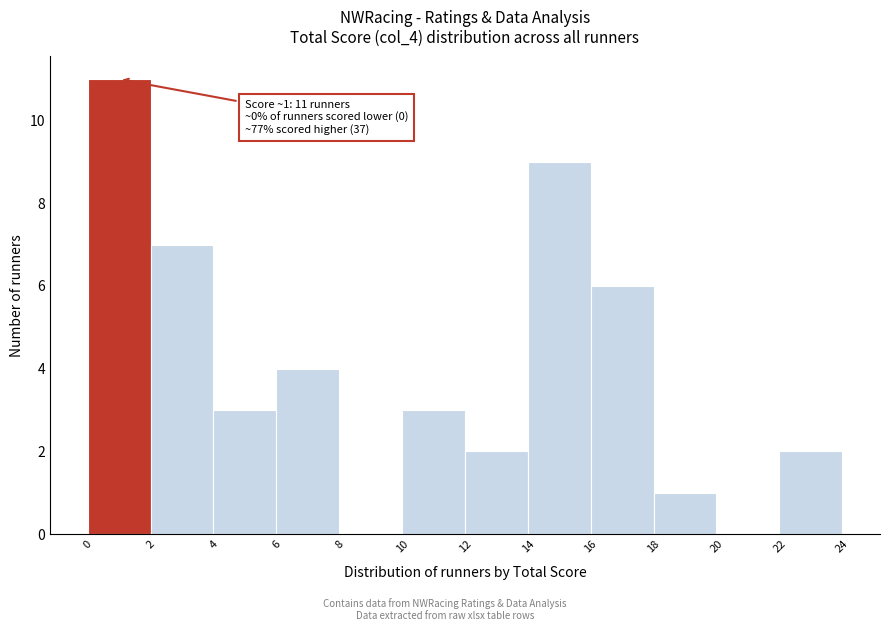

Which range on the x-axis has the tallest bar?

0 to 2